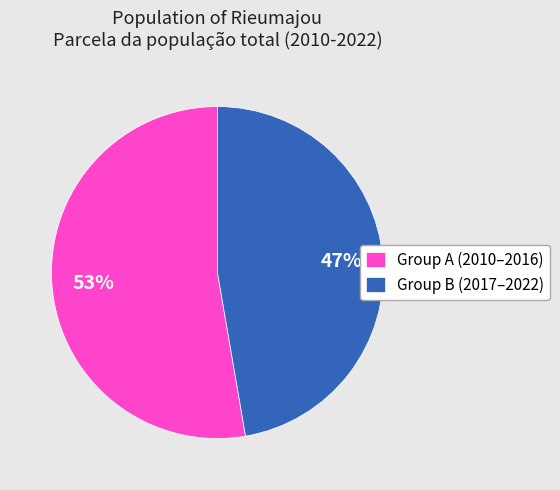

To the nearest percent, what is the average slice percentage?

50%